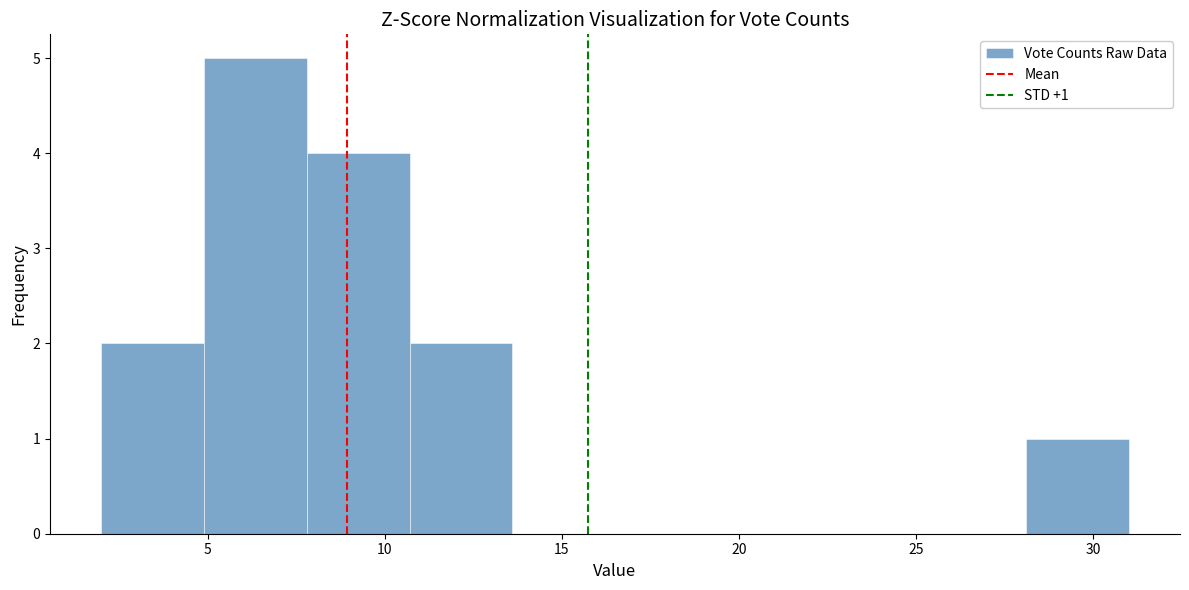

Over which range of the x-axis is the bar tallest?

4.9 to 7.8